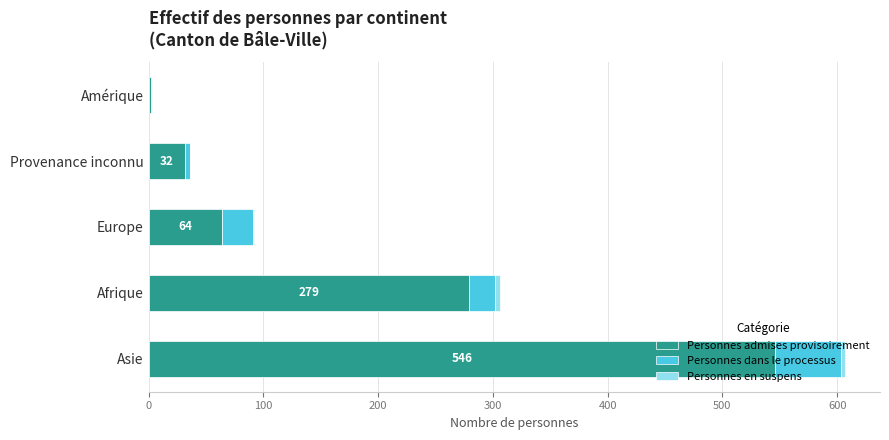

What is the sum of all Personnes admises provisoirement values?

923